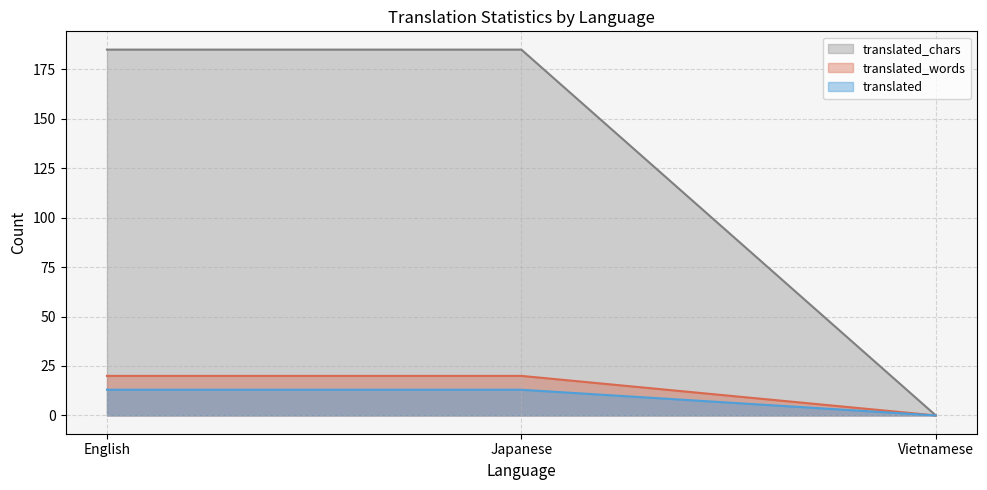

True or false: translated_chars has a value of 6 at English.

False